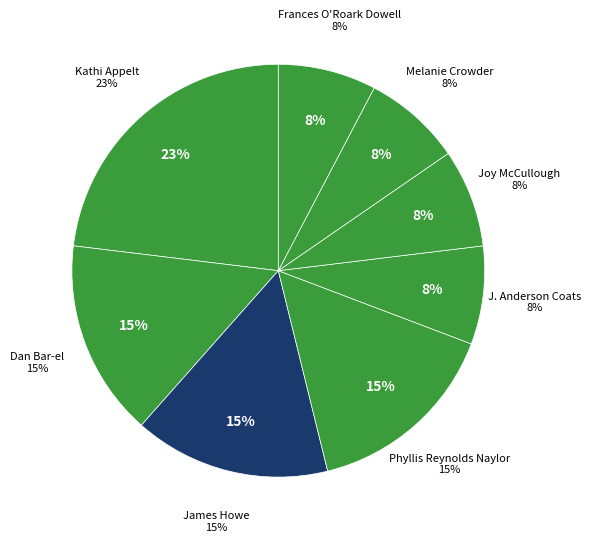

Rank the categories by value from highest to lowest.

Kathi Appelt (44734473), Dan Bar-el (145468373), James Howe (20539048), Phyllis Reynolds Naylor (1792384), J. Anderson Coats (555041004), Joy McCullough (147821077), Melanie Crowder (483701944), Frances O'Roark Dowell (1811319)